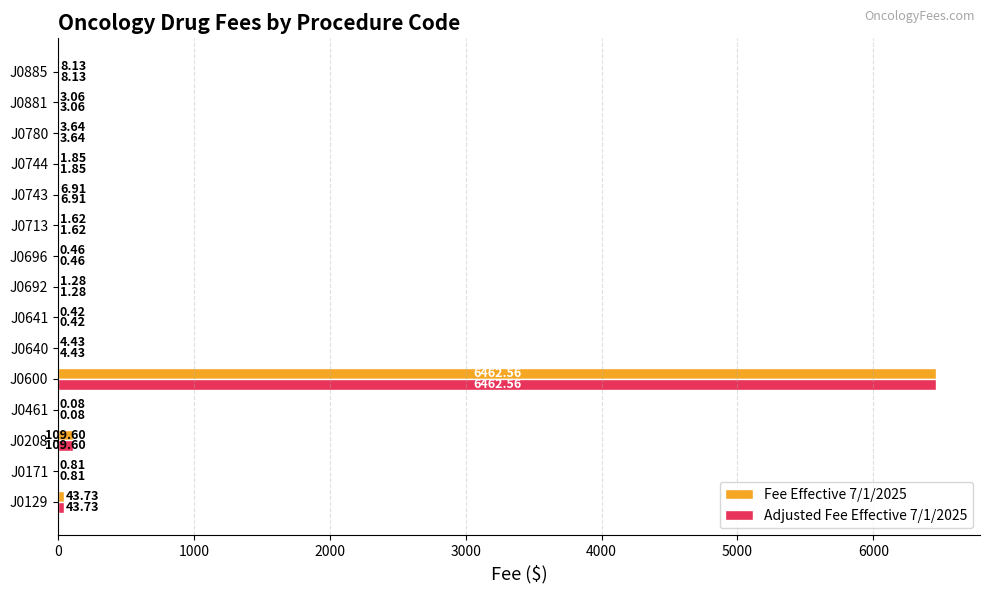

Is the value of Fee Effective 7/1/2025 at J0208 greater than the value of Adjusted Fee Effective 7/1/2025 at J0171?

Yes